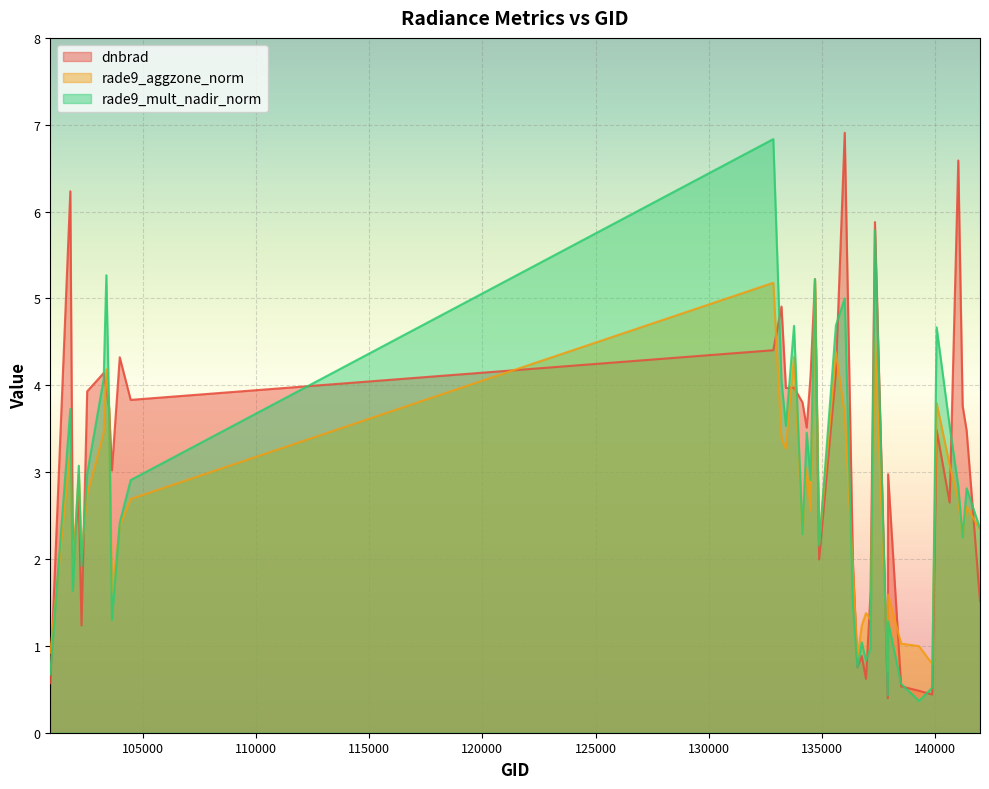

At which label does rade9_mult_nadir_norm reach its minimum?

139283